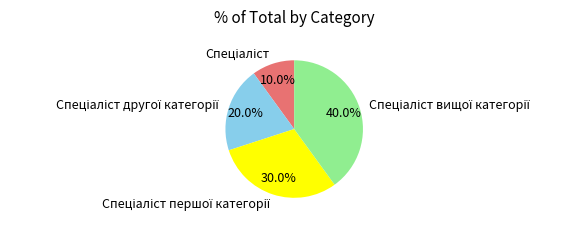

Does any single category account for the majority?

No